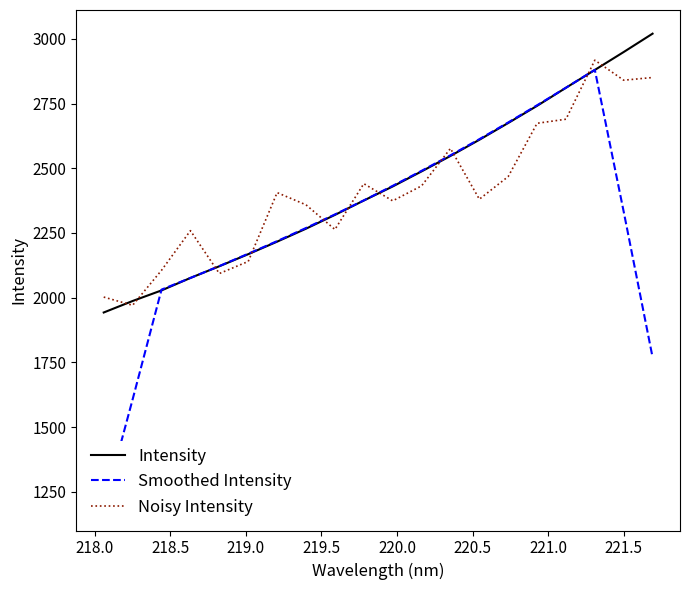

What is the maximum value for Noisy Intensity?

2917.7